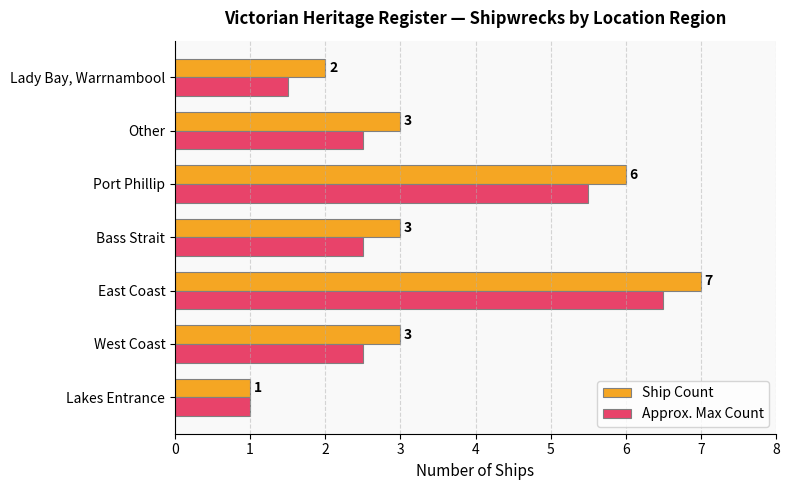

Rank the series by their maximum value, from highest to lowest.

Ship Count, Approx. Max Count